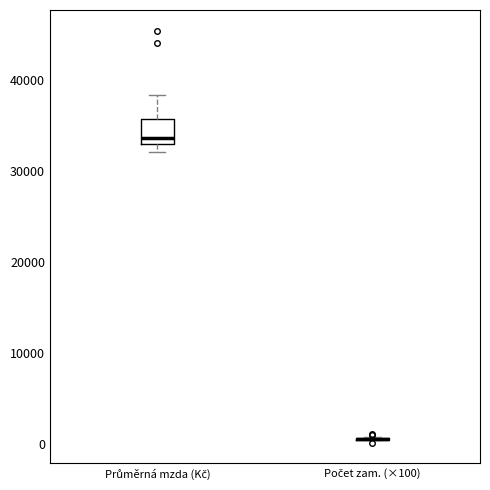

Reading left to right, transcribe this box plot: for each box, give where its median line is, the range the box spans, and where its two whiskers end, as read against the y-axis. The values are not printed on the chart, so give them approximately, as read against the axis.

Průměrná mzda (Kč): median 34000, box 33000 to 36000, whiskers 32000 to 38000
Počet zam. (×100): box collapsed to a line at 1000, whiskers 0 to 1000